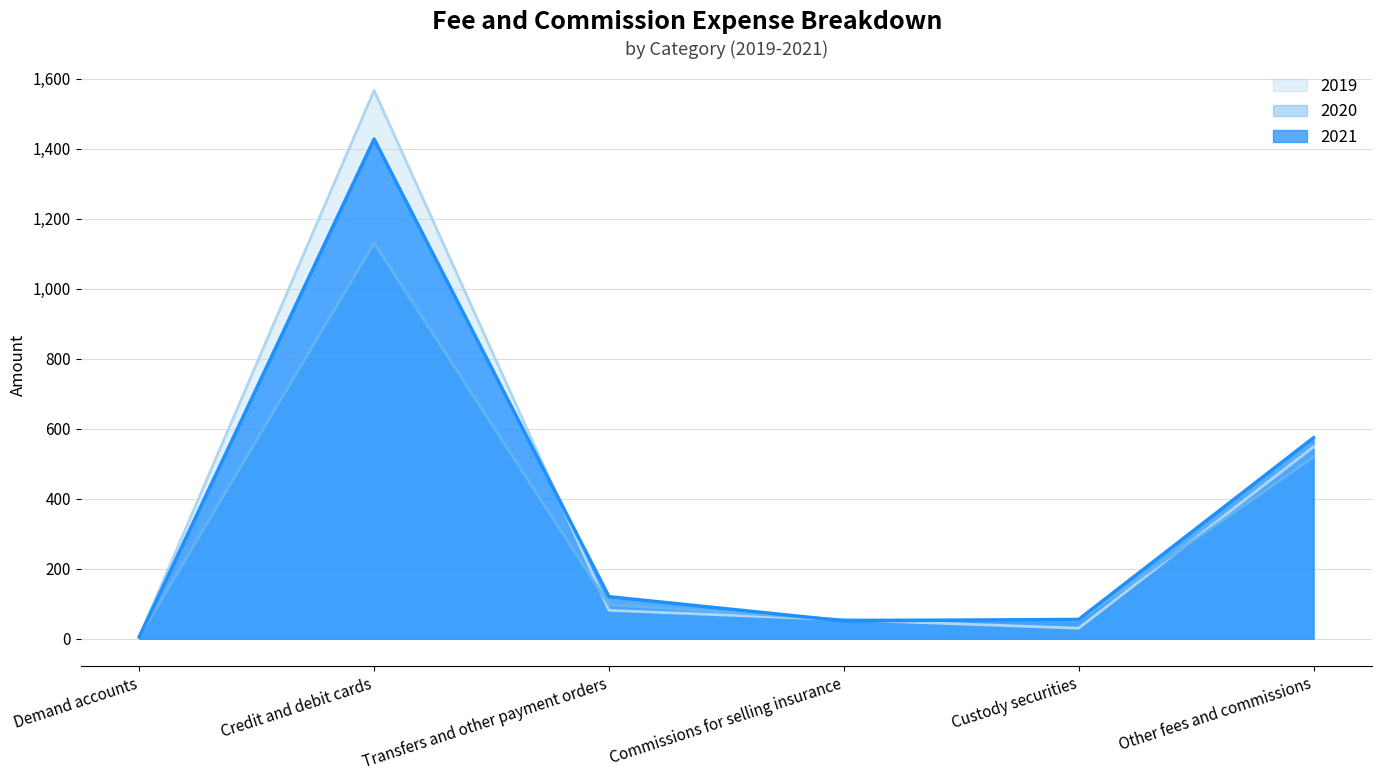

How many values in the 2020 series are below 97?

3